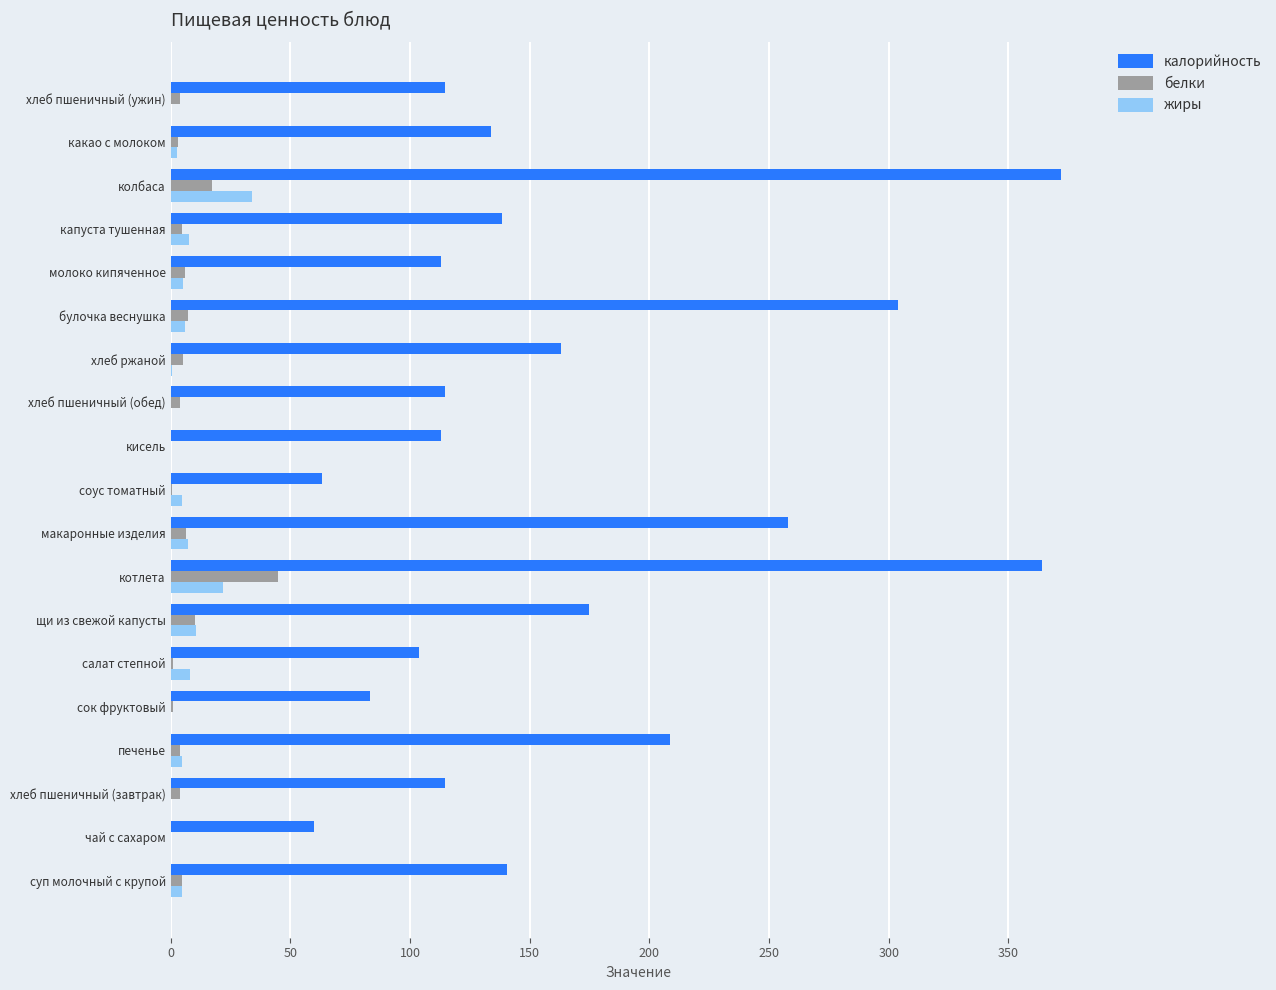

Is the value of жиры at щи из свежой капусты greater than the value of калорийность at хлеб пшеничный (ужин)?

No